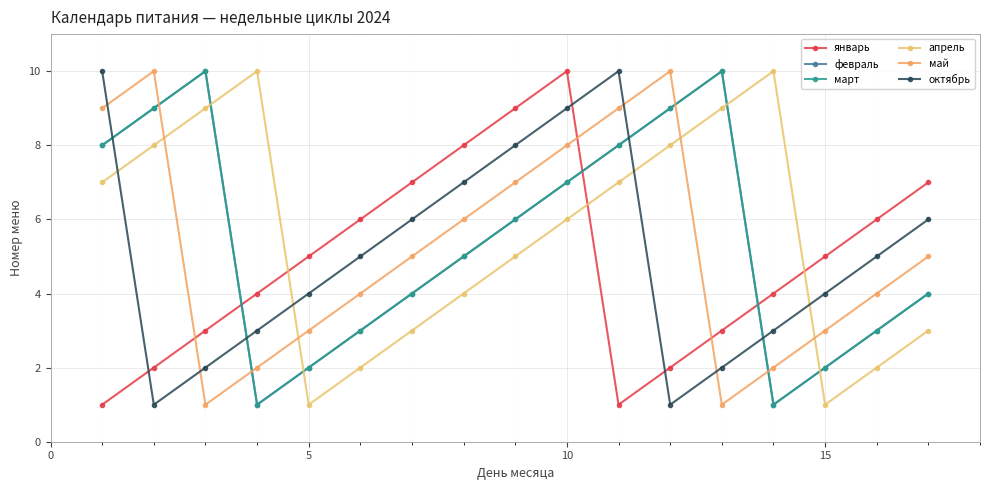

What is the smallest value displayed?

1